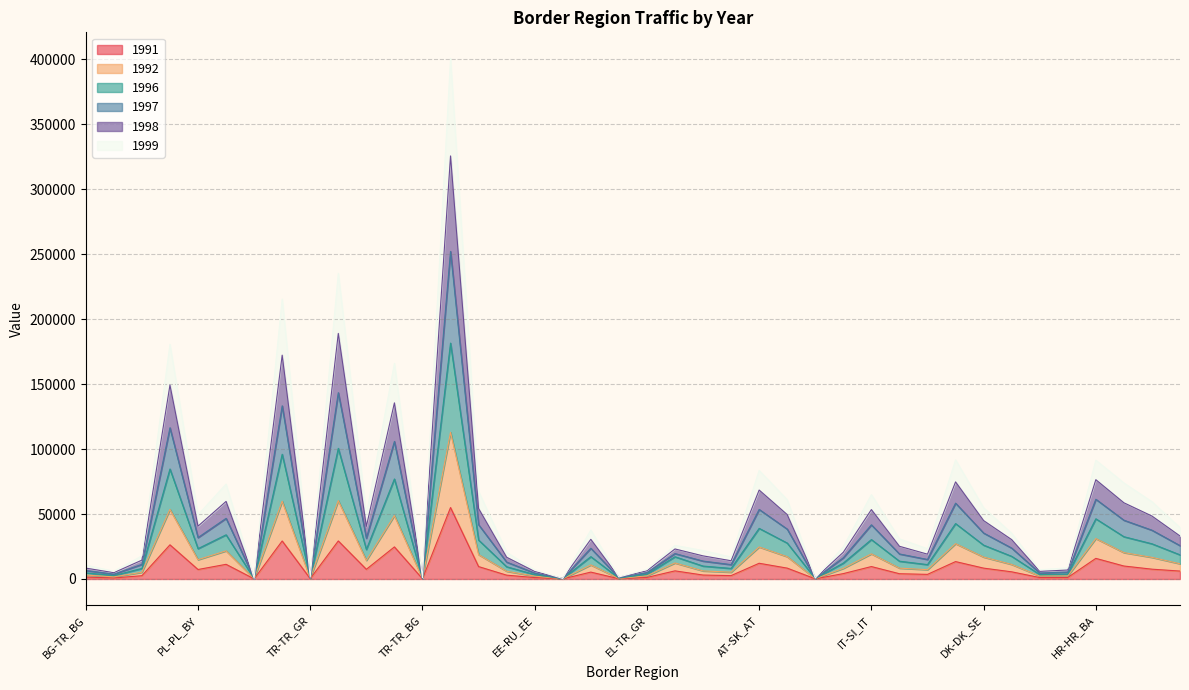

The value of 1991 at TR-TR_AM is 142. True or false?

False